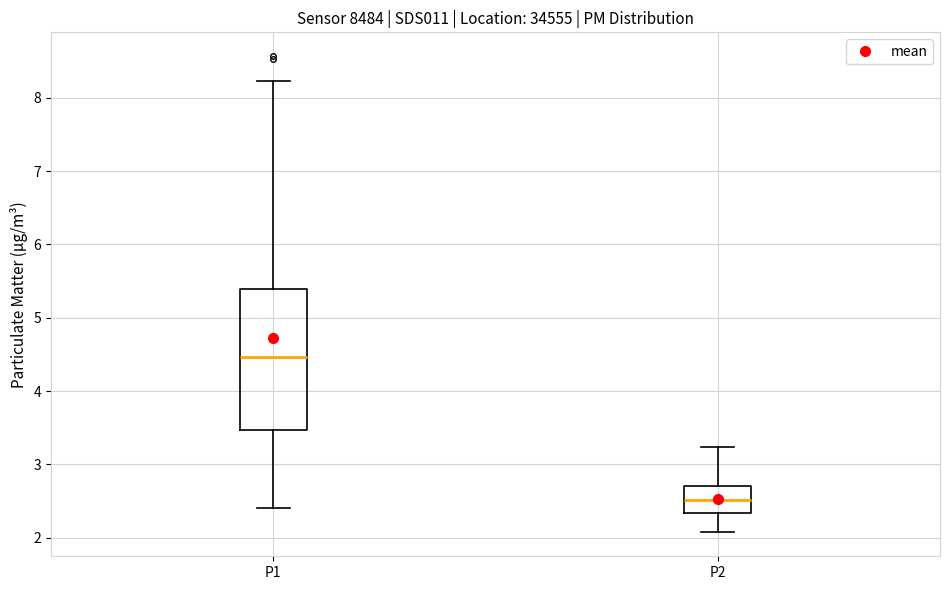

Reading left to right, read every box against the y-axis: the position of its median line, the range the box covers, and the ends of its whiskers. The values are not printed on the chart, so give them approximately, as read against the axis.

P1: median 4.5, box 3.5 to 5.4, whiskers 2.4 to 8.2
P2: median 2.5, box 2.3 to 2.7, whiskers 2.1 to 3.2